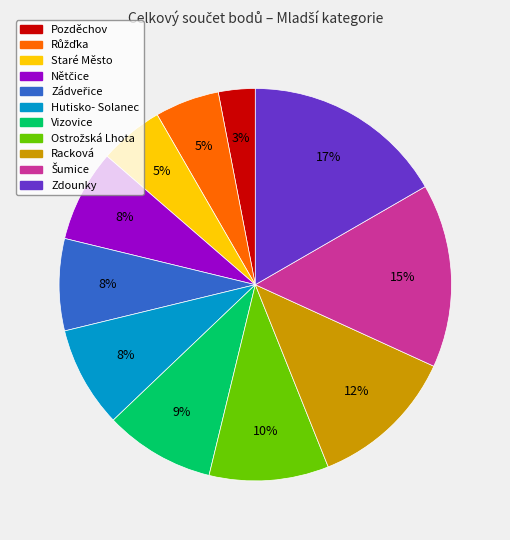

Do Hutisko- Solanec and Racková together represent more than half of the pie?

No